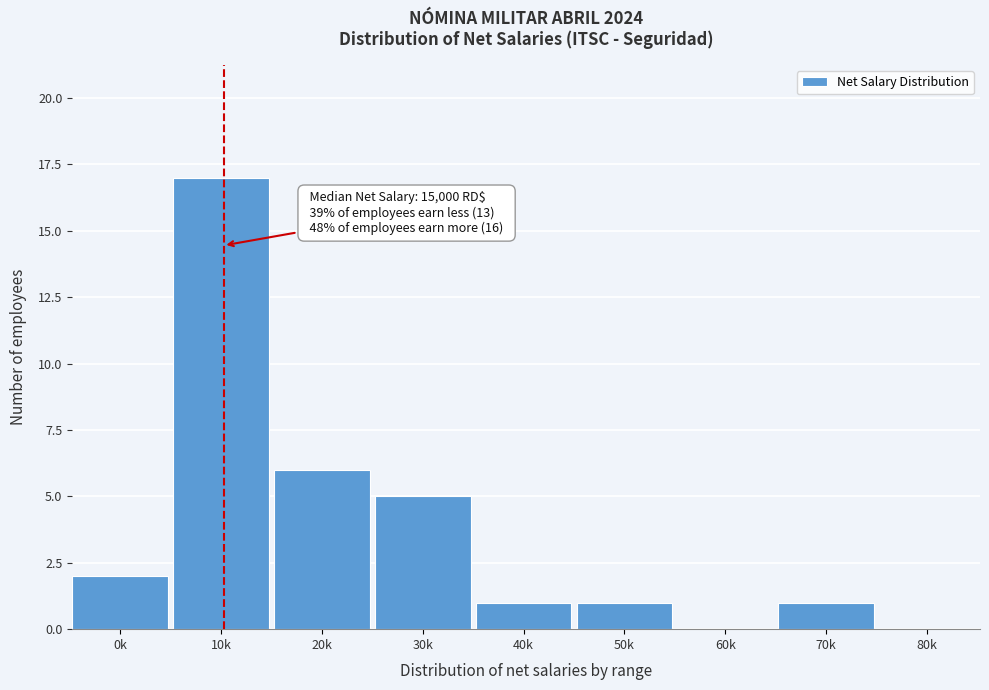

Reading left to right, list all the values displayed in this chart.

0k=2	10k=17	20k=6	30k=5	40k=1	50k=1	60k=0	70k=1	80k=0